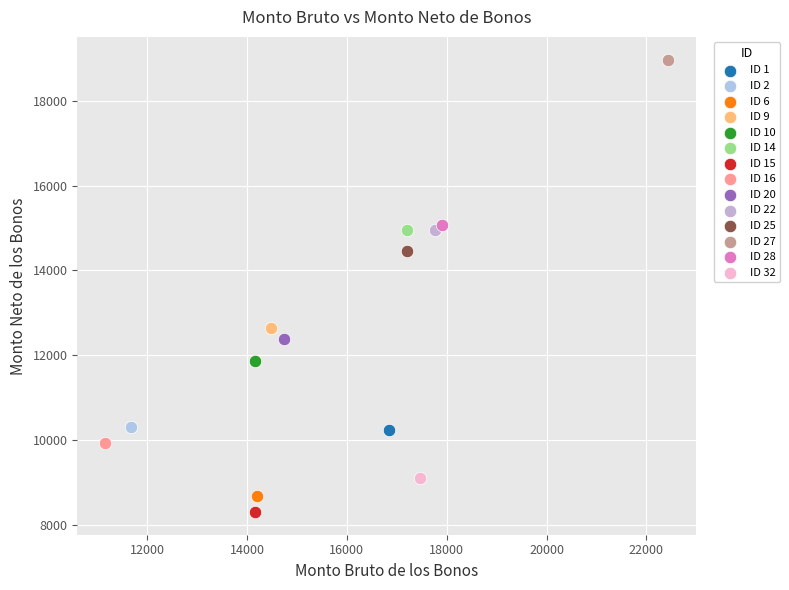

What are all the series names shown in the legend?

ID 1, ID 2, ID 6, ID 9, ID 10, ID 14, ID 15, ID 16, ID 20, ID 22, ID 25, ID 27, ID 28, ID 32